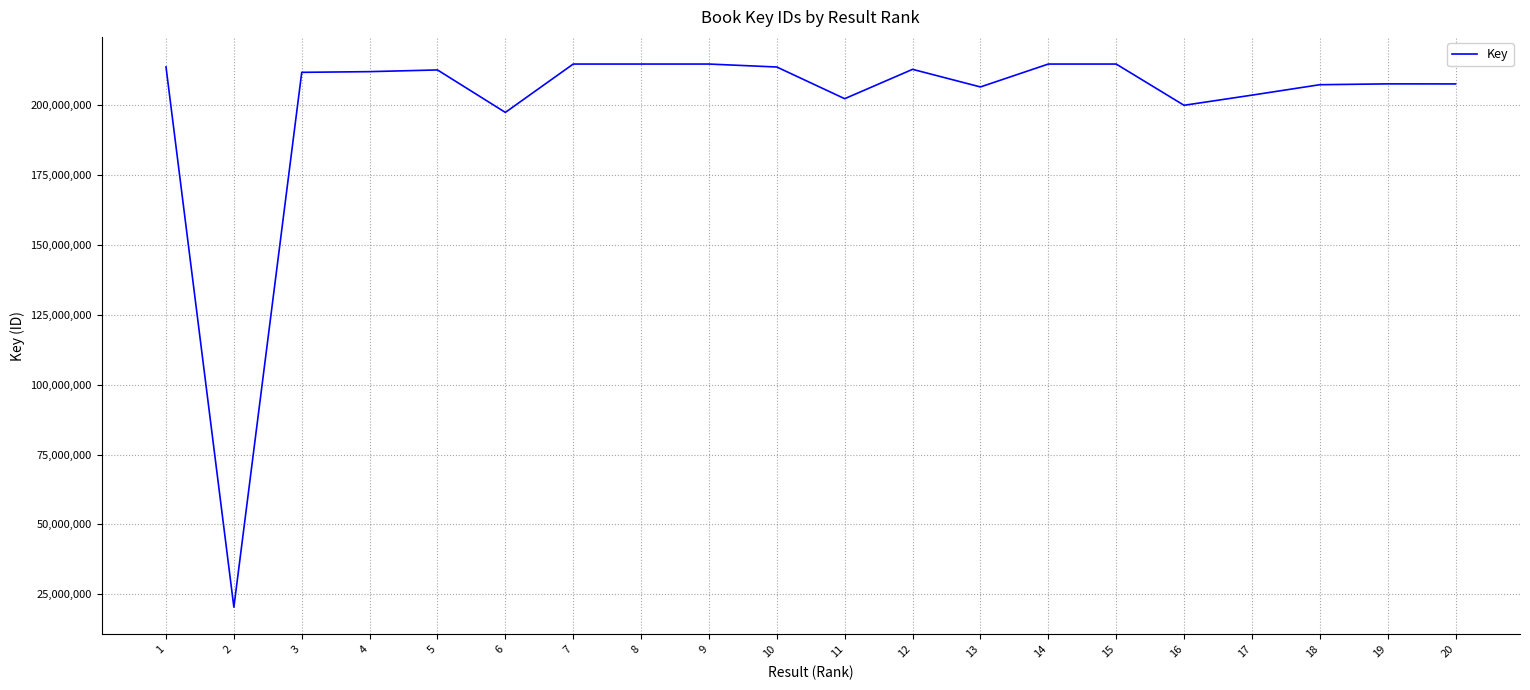

Which category has the lowest value across all series?

2